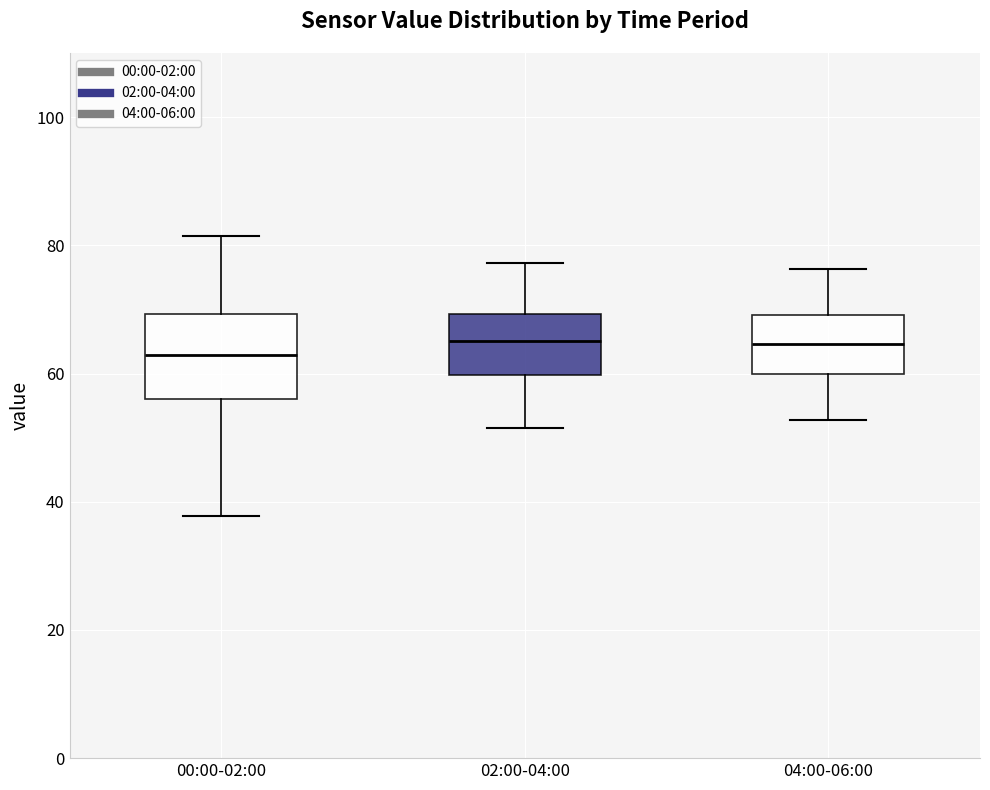

Where is the lower edge of the box for 04:00-06:00 on the y-axis? The values are not printed on the chart, so give them approximately, as read against the axis.

60